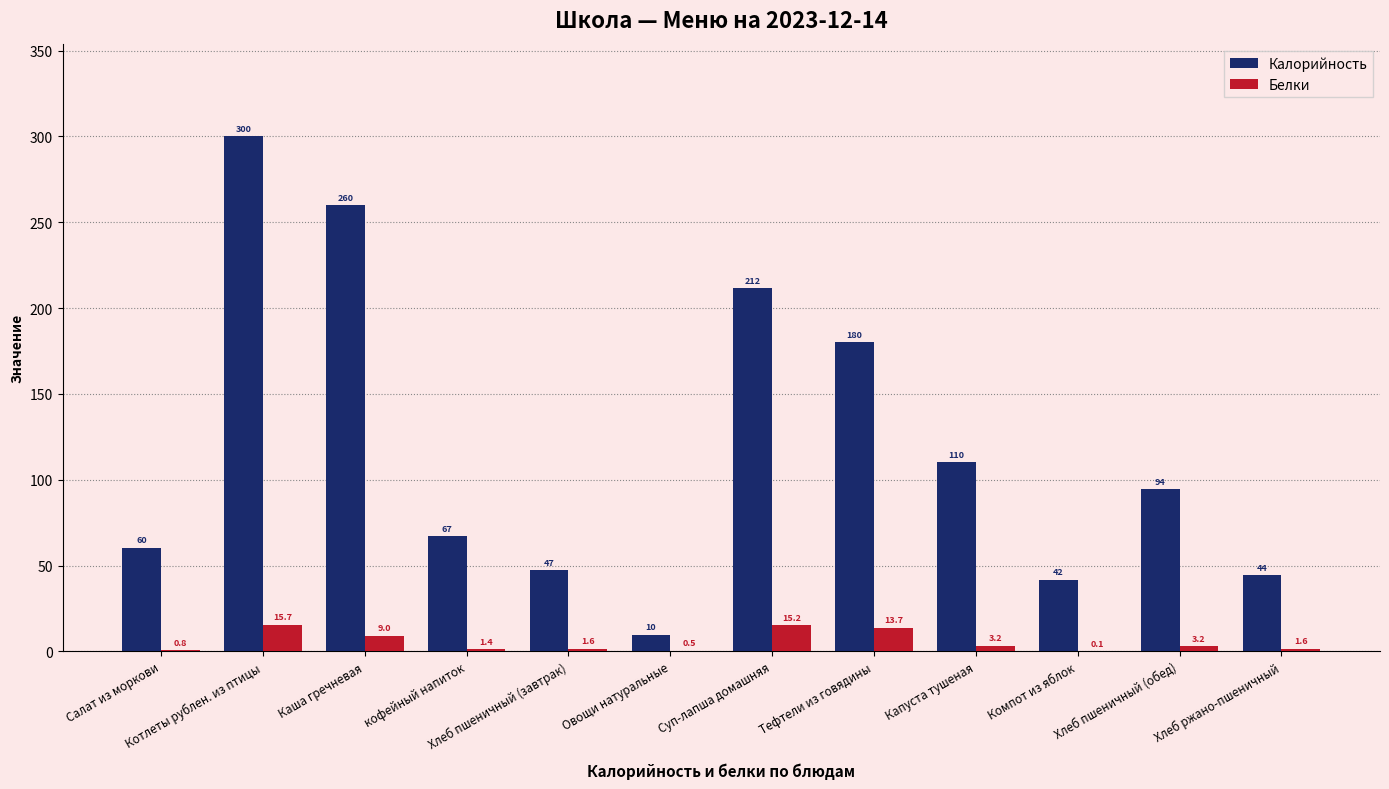

True or false: Калорийность has a value of 101.6 at Тефтели из говядины.

False